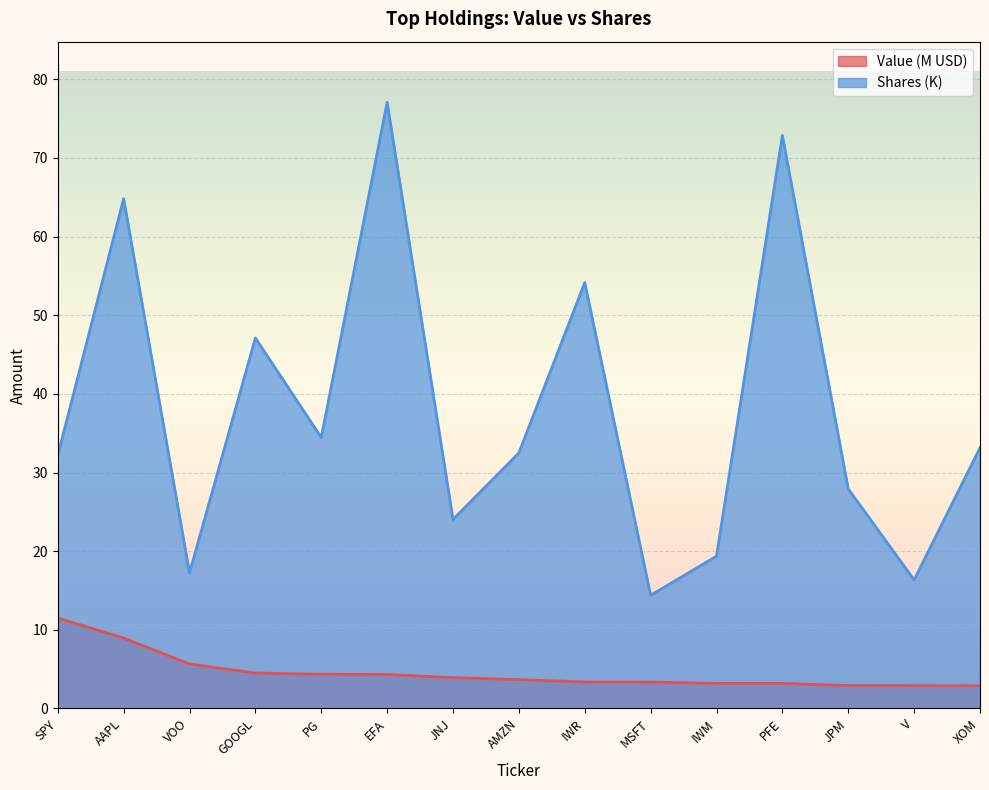

Which series has the largest range (max minus min)?

Shares (K)